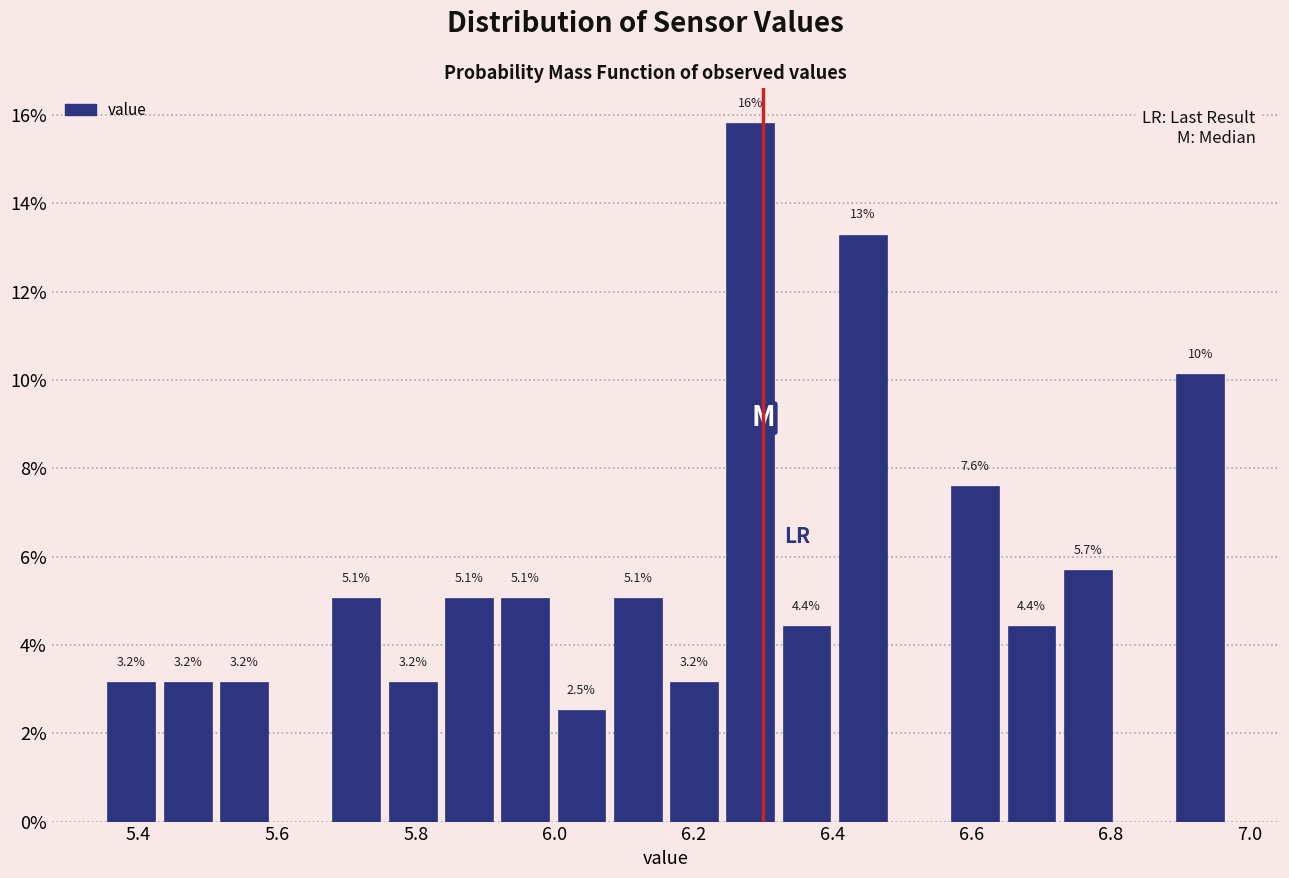

Which range on the x-axis has the tallest bar?

6.24 to 6.32